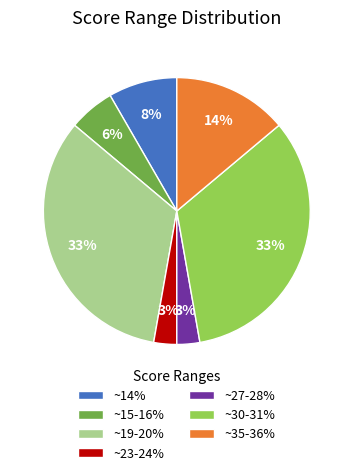

Do ~27-28% and ~23-24% together represent more than half of the pie?

No